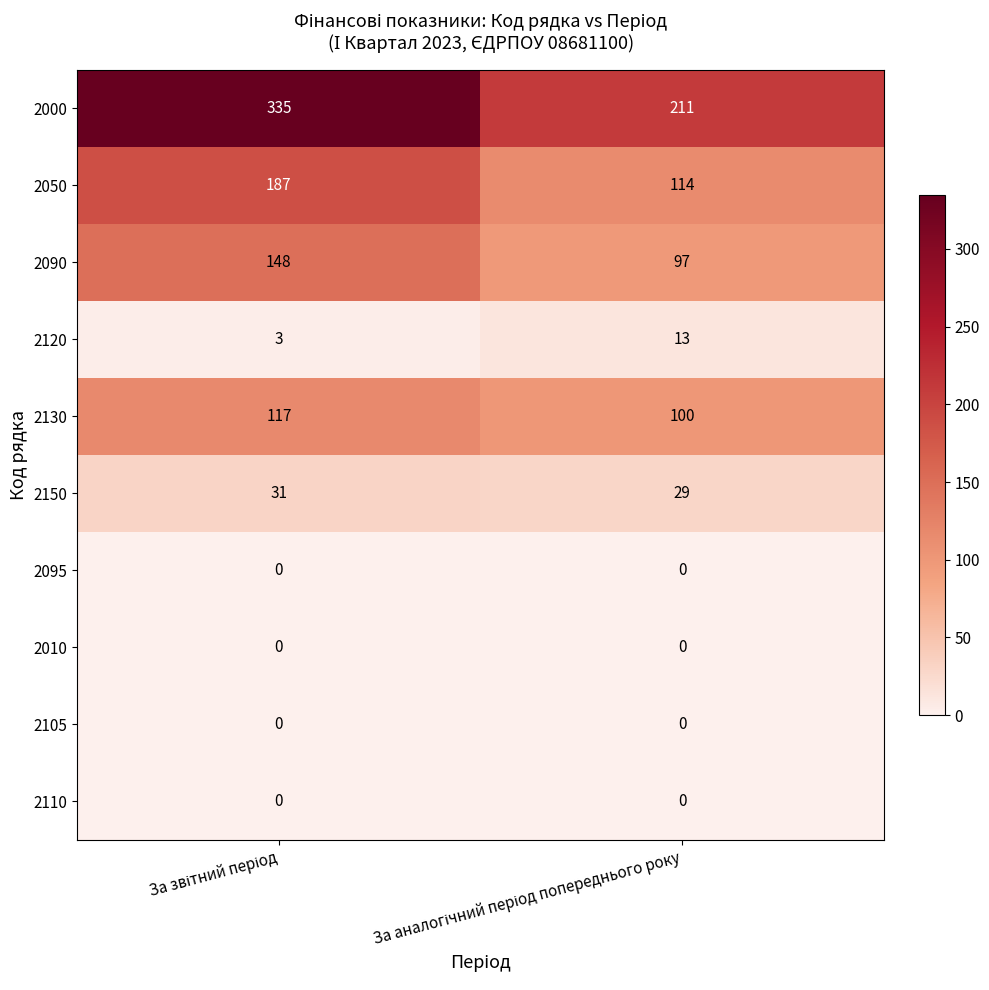

At how many categories does at least one series exceed 135?

2